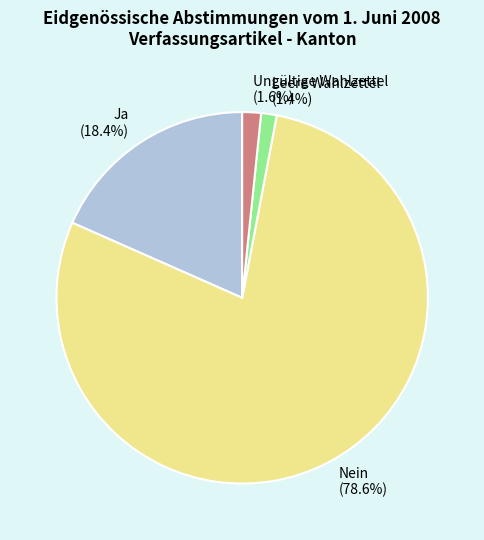

How many slices are in this pie chart?

4